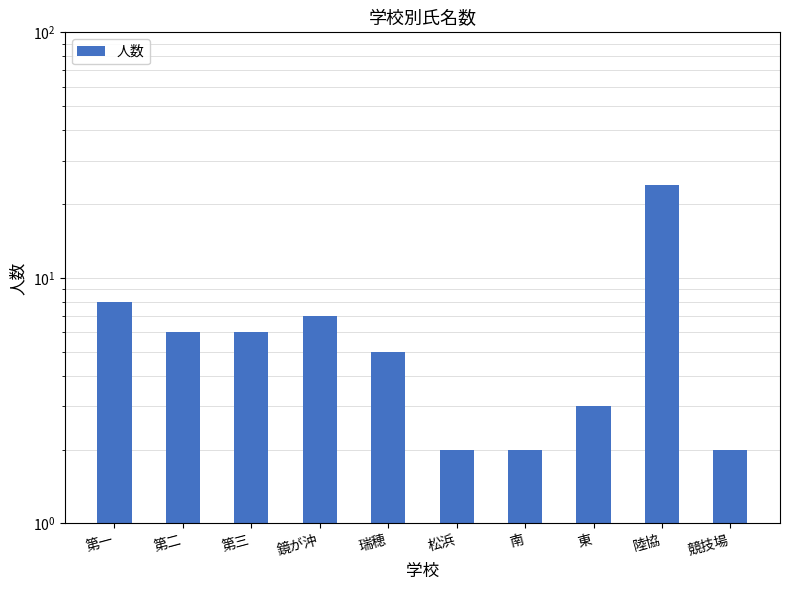

What is the value of the 10th bar from the left?

2